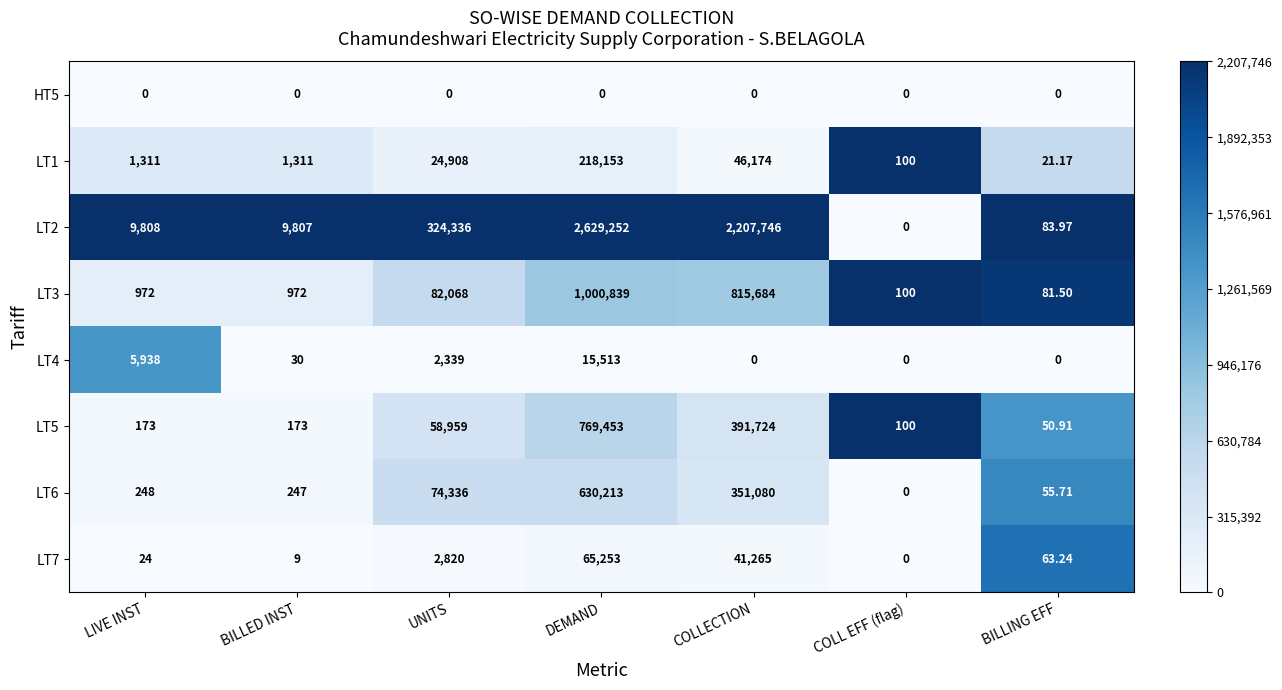

Is the value of LT2 at BILLING EFF greater than the value of LT1 at BILLING EFF?

Yes